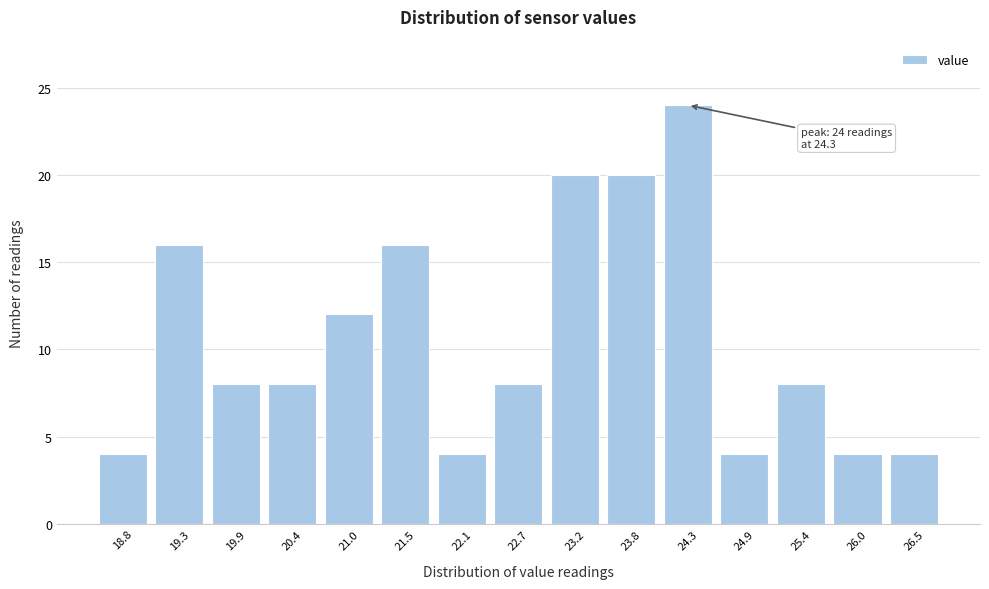

Reading left to right, list all the values displayed in this chart.

4	16	8	8	12	16	4	8	20	20	24	4	8	4	4